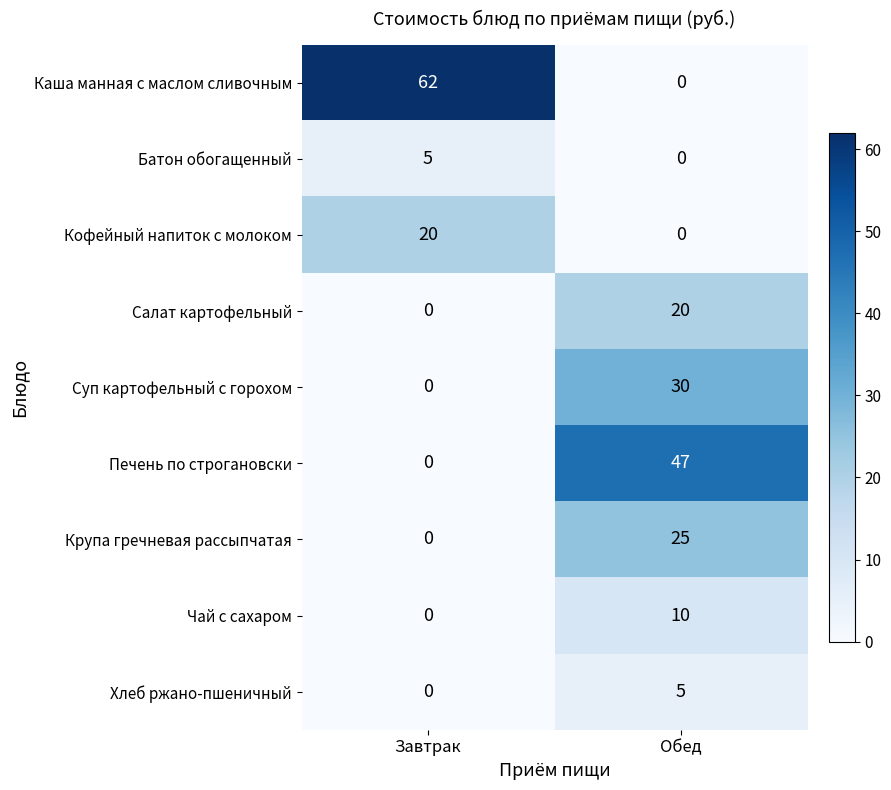

True or false: Кофейный напиток с молоком has a value of 29 at Завтрак.

False